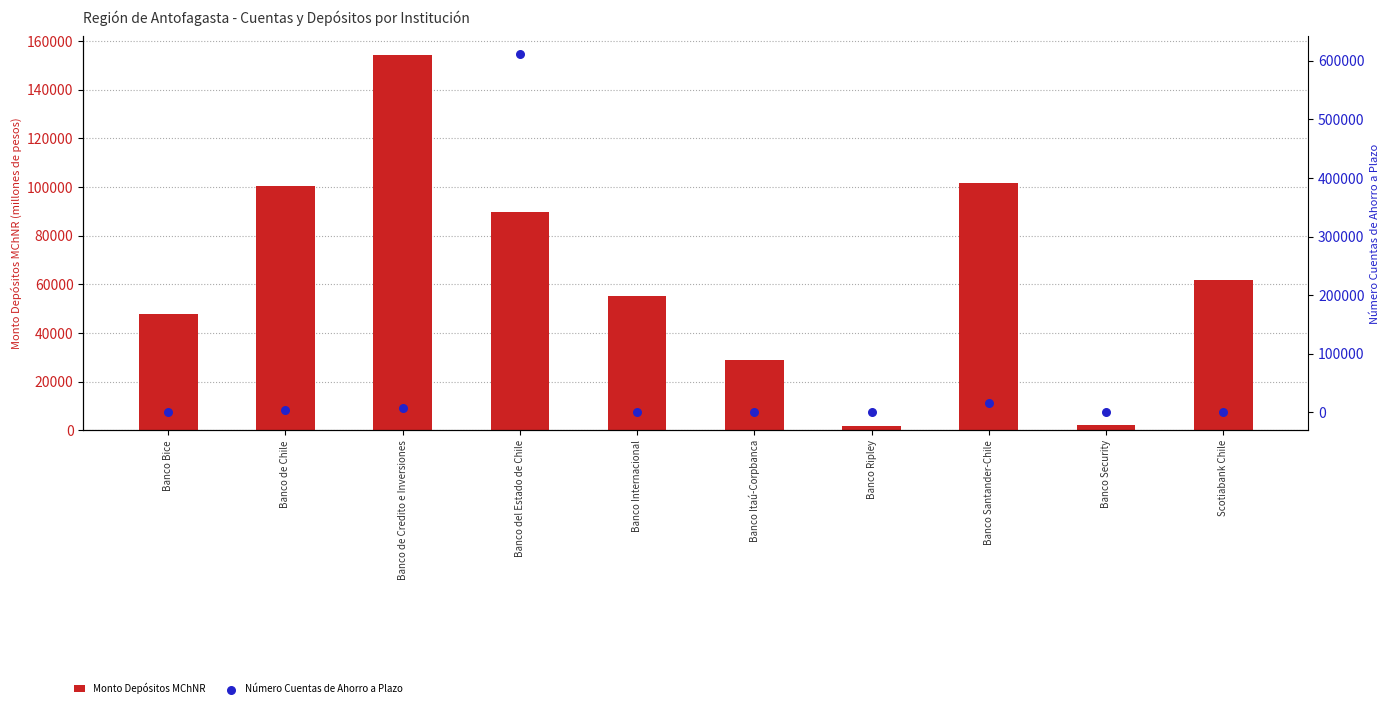

Is the value of Número Cuentas de Ahorro a Plazo at Banco Security greater than the value of Monto Depósitos MChNR at Banco Santander-Chile?

No